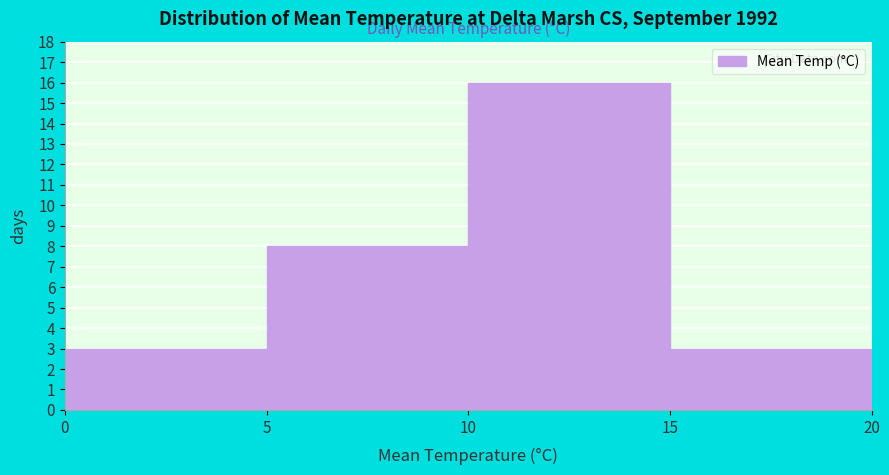

Reading left to right, list every bar in this chart as the range it spans on the x-axis followed by its height. The values are not printed on the chart, so give them approximately, as read against the axis.

0 to 5: 3
5 to 10: 8
10 to 15: 16
15 to 20: 3